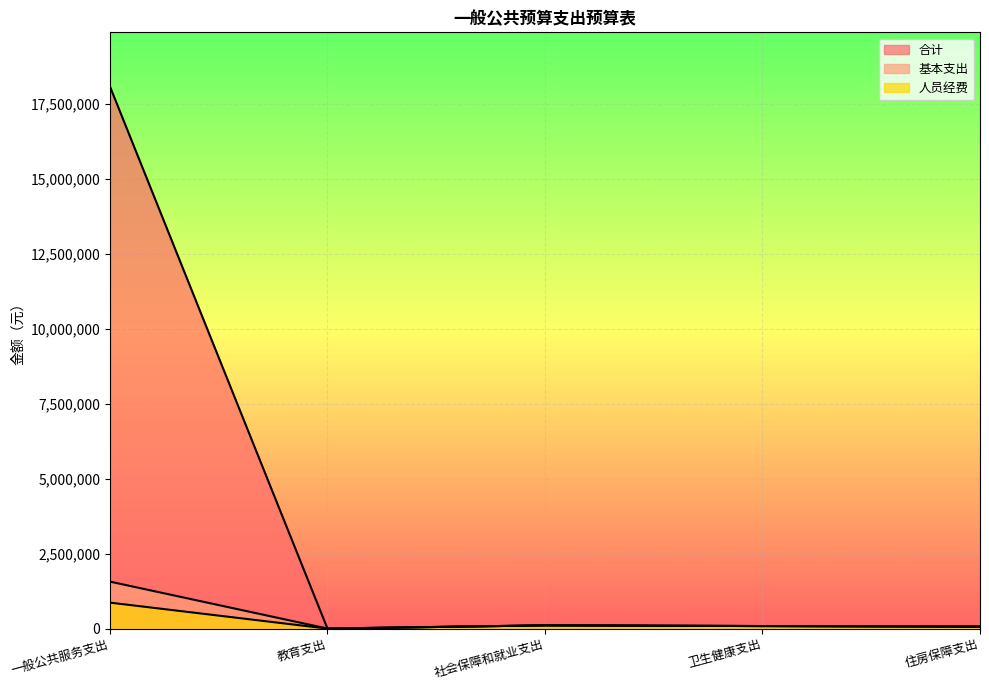

True or false: 基本支出 and 合计 intersect in this chart.

False